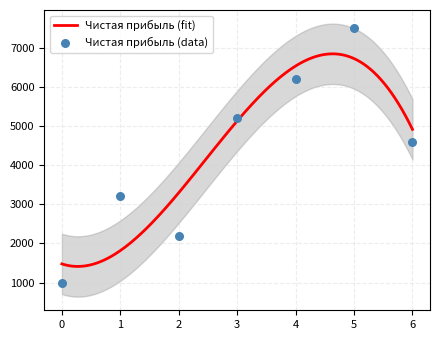

What is the maximum value for Чистая прибыль (fit)?

6845.2